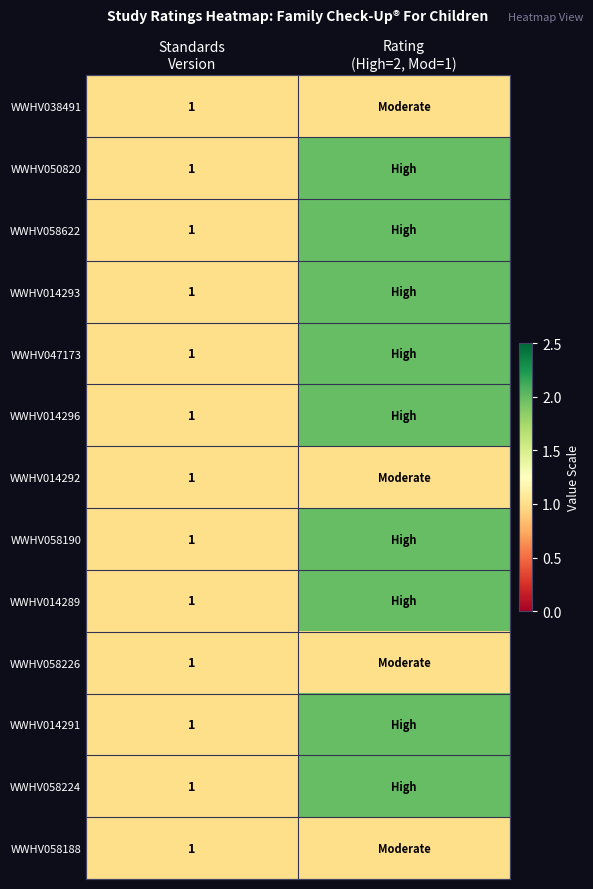

What value does the WWHV047173 series have at Standards Version?

1